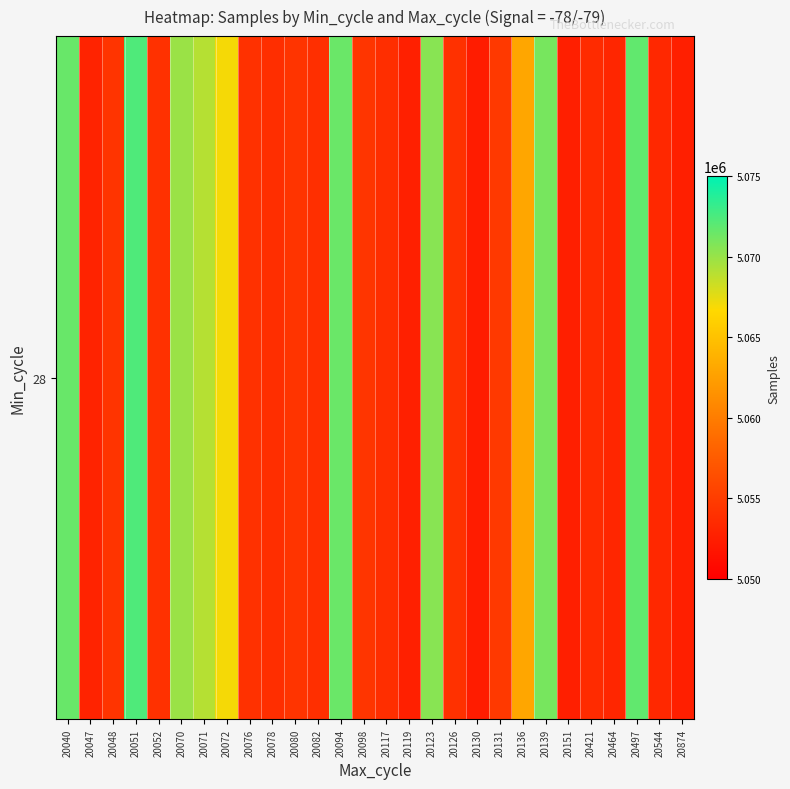

What is the change in value from 20076 to 20094?

+17443